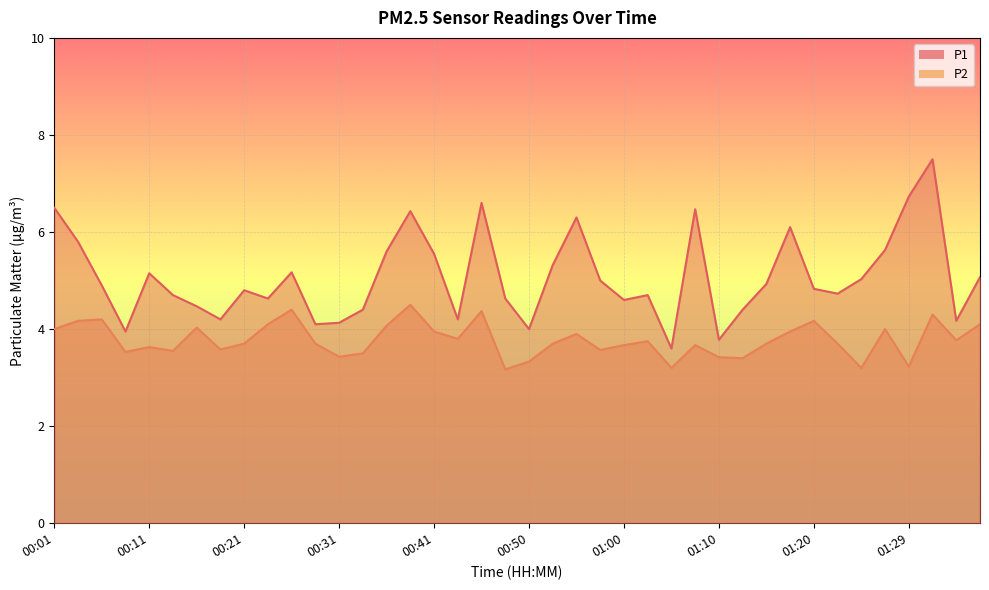

Is it true that P2 equals 2.2 at 01:20?

False